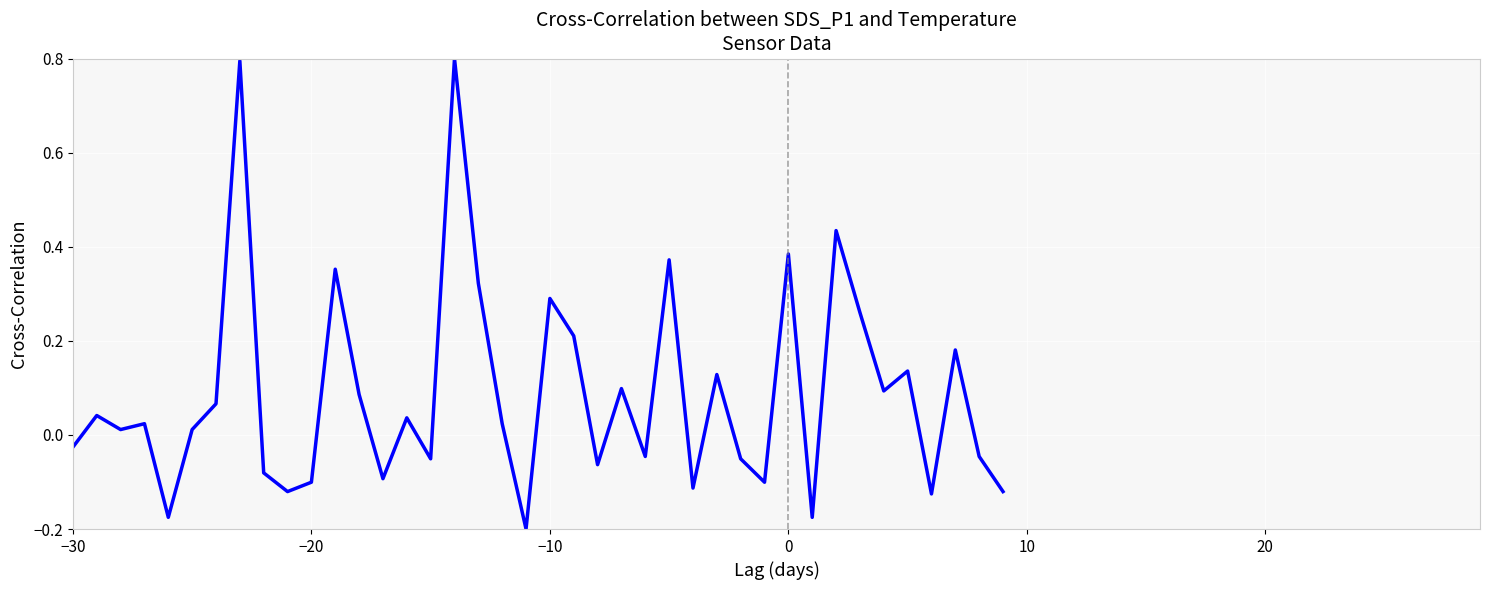

What is the maximum value shown in the chart?

0.8